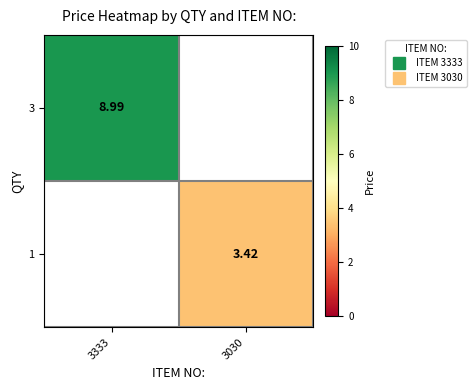

Rank the categories by 3 value from lowest to highest.

3333, 3030